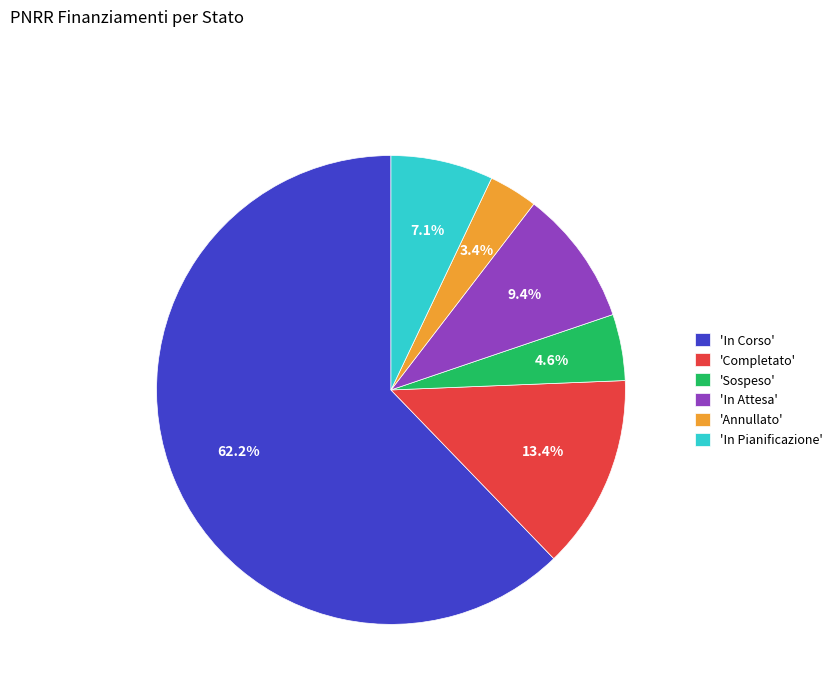

Do 'In Pianificazione' and 'Completato' together represent more than half of the pie?

No